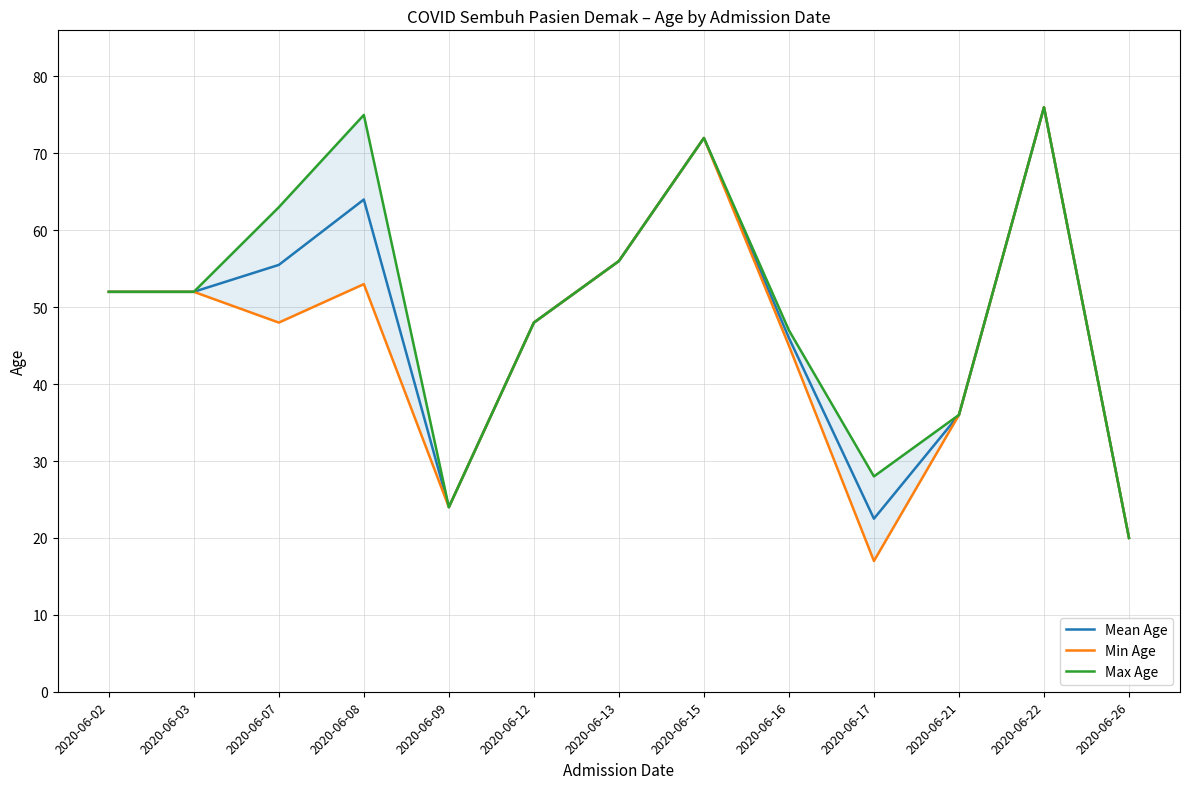

Reading right to left, list all the values displayed in this chart.

Mean Age: 20.0	76.0	36.0	22.5	46.0	72.0	56.0	48.0	24.0	64.0	55.5	52.0	52.0
Min Age: 20.0	76.0	36.0	17.0	45.0	72.0	56.0	48.0	24.0	53.0	48.0	52.0	52.0
Max Age: 20.0	76.0	36.0	28.0	47.0	72.0	56.0	48.0	24.0	75.0	63.0	52.0	52.0